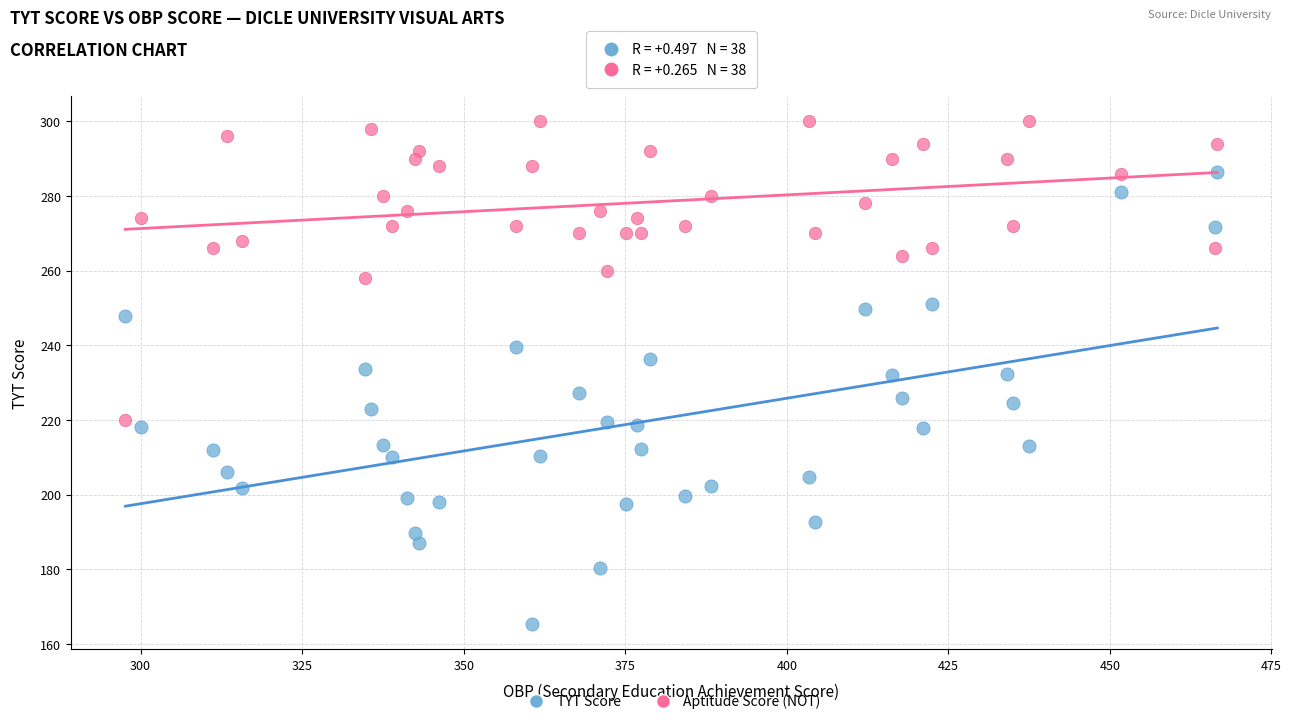

Across all data points, what is the range of X values (max minus min)?

169.0